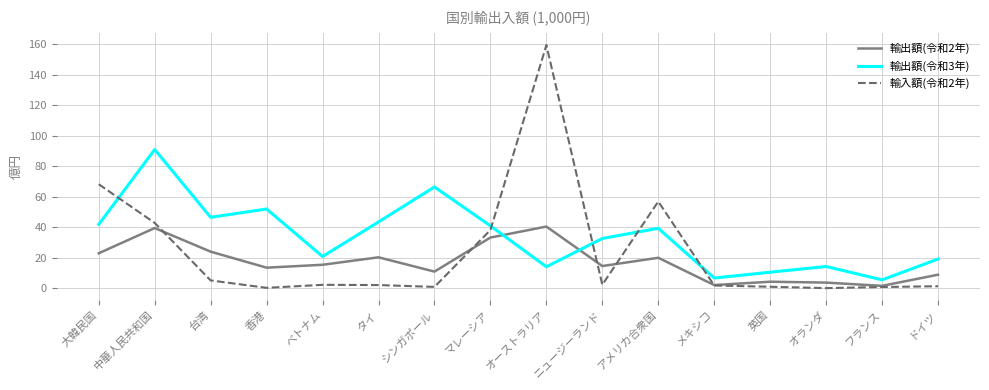

Which label corresponds to the largest value in the chart?

オーストラリア